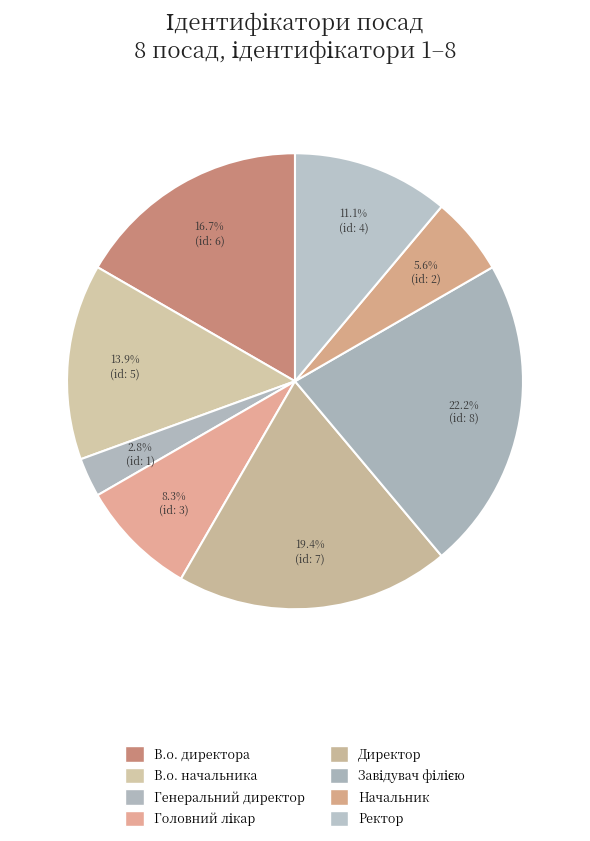

What percentage do В.о. начальника and Завідувач філією together represent?

36.1%